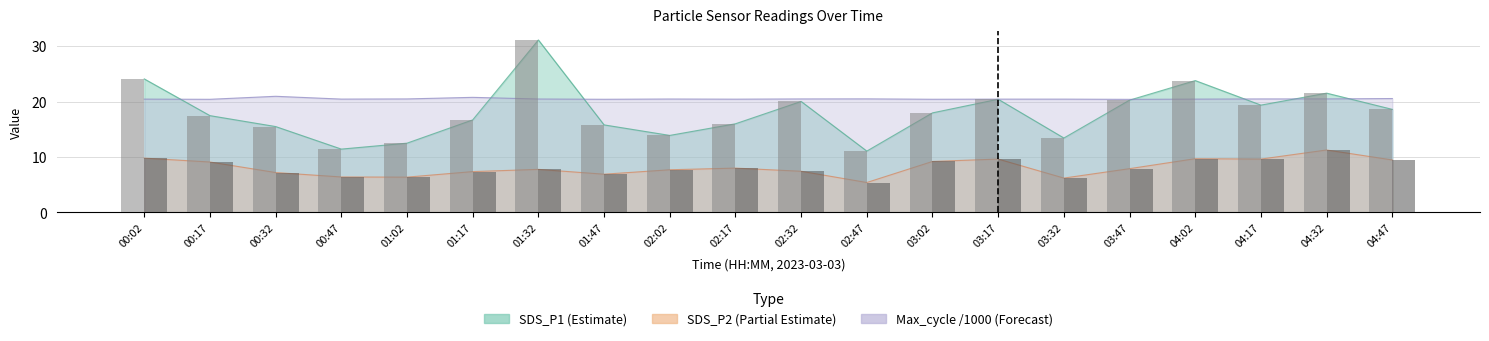

At which category is the sum across all series the highest?

01:32